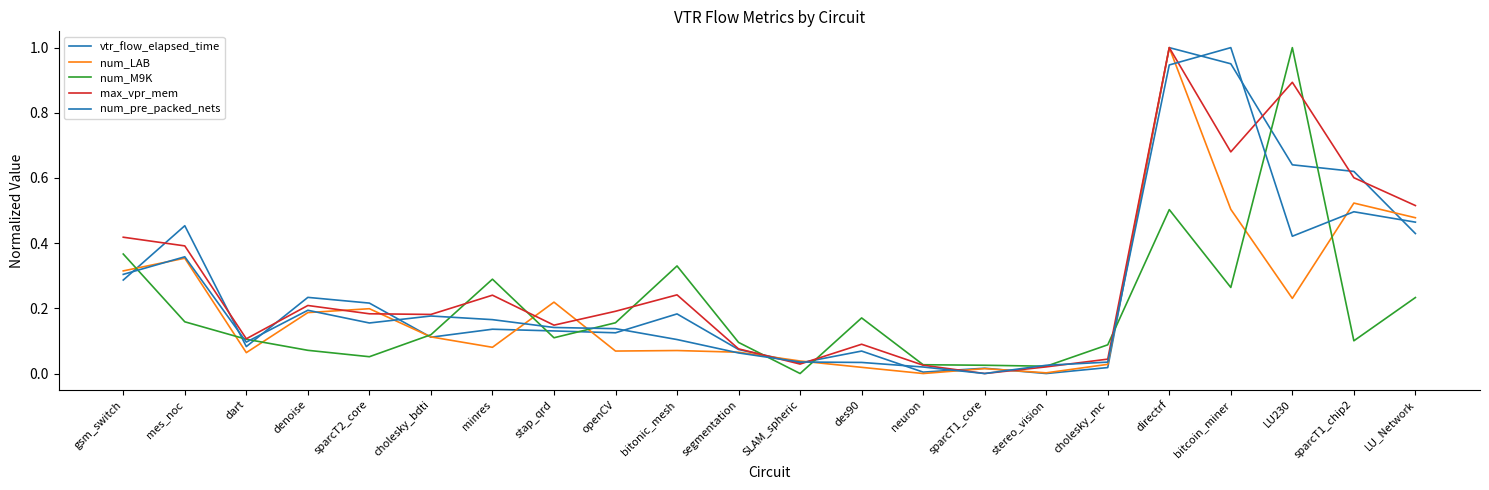

What is the average value of the vtr_flow_elapsed_time series?

0.3